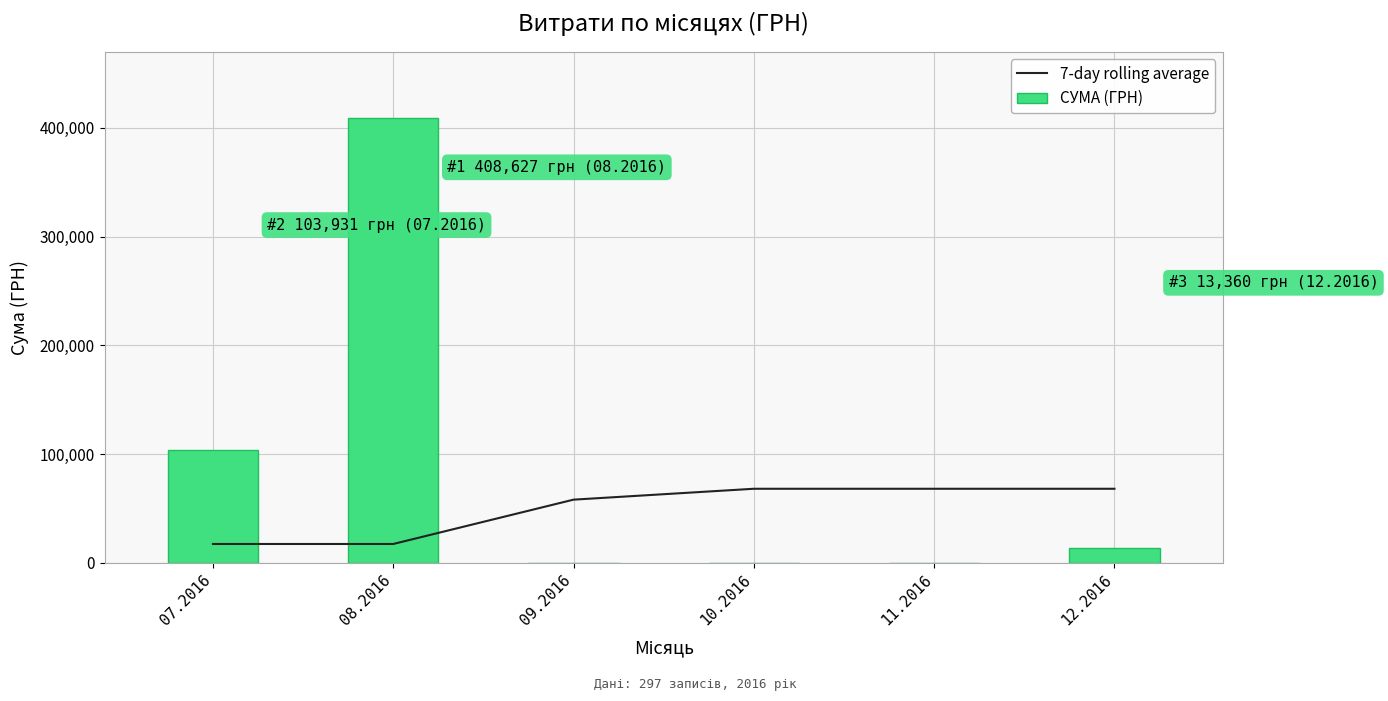

True or false: 7-day rolling average has a value of 94464.3 at 11.2016.

False